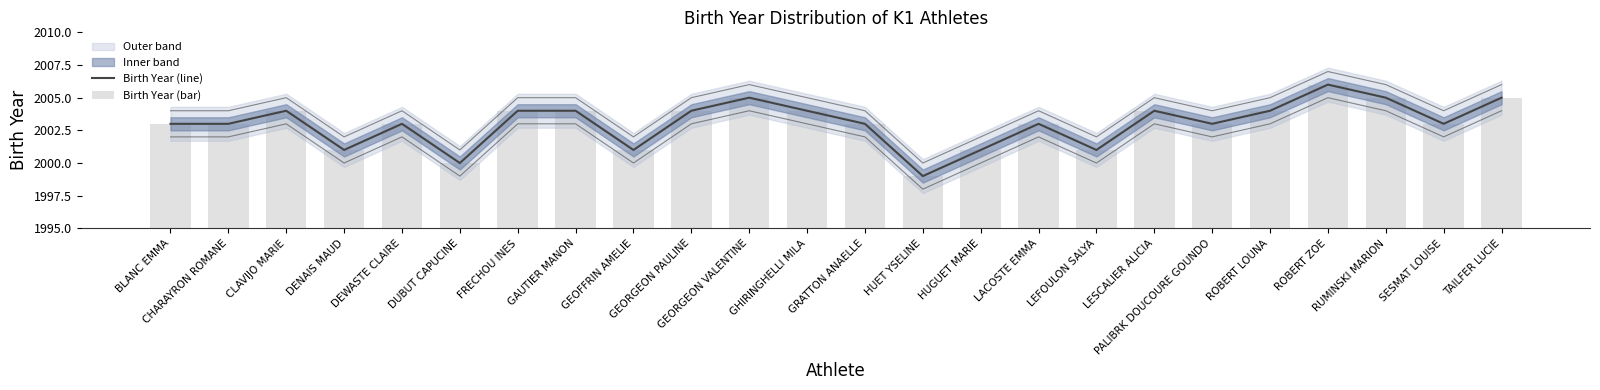

List the series in order of their overall mean, highest first.

Birth Year (line), Birth Year (bar)